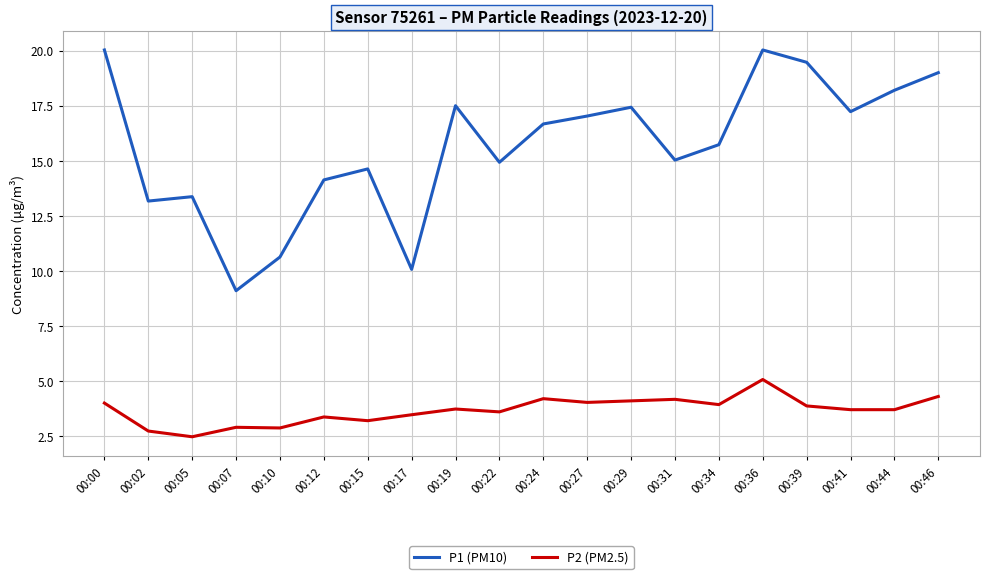

What is the difference between the maximum and minimum values in the P2 (PM2.5) series?

2.6